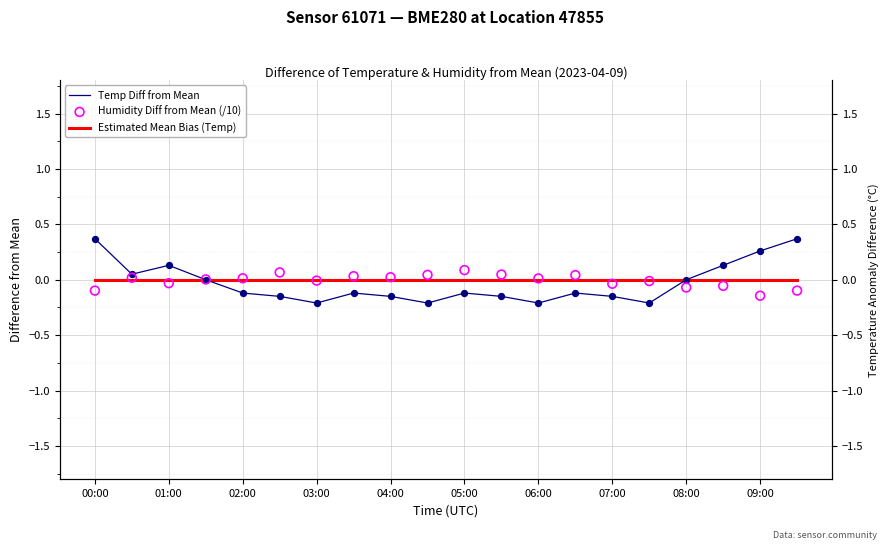

At which category is the sum across all series the highest?

00:00